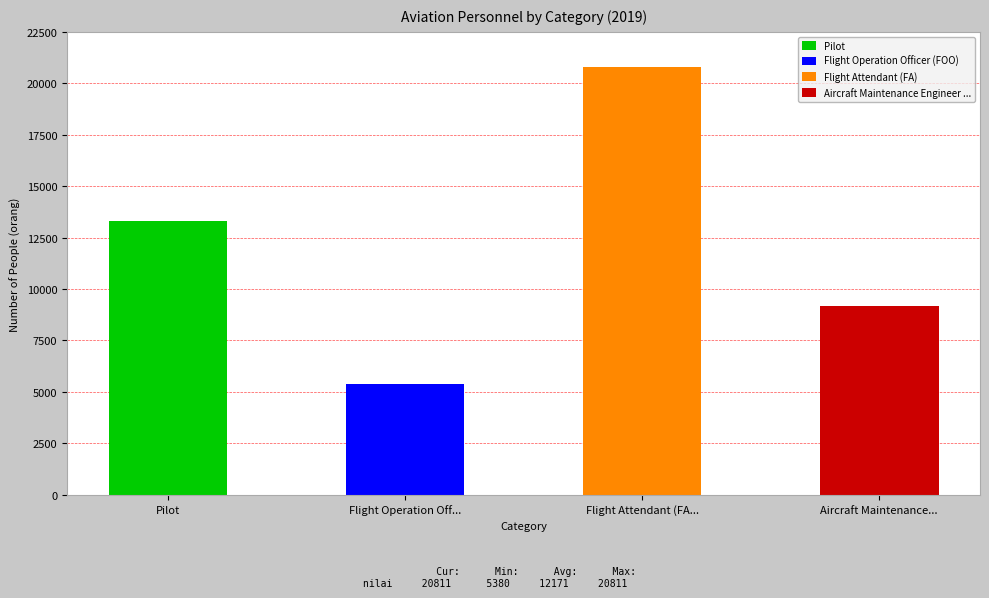

What is the sum of the values at Pilot and Aircraft Maintenance Engineer Licence?

22493